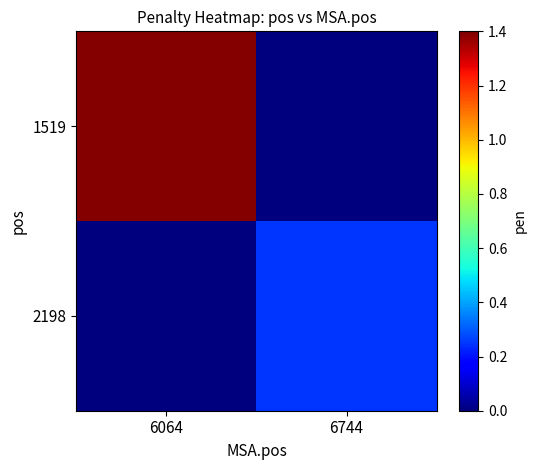

Reading right to left, transcribe all the data shown in this chart.

1519: 6744=0.0	6064=1.4
2198: 6744=0.2	6064=0.0